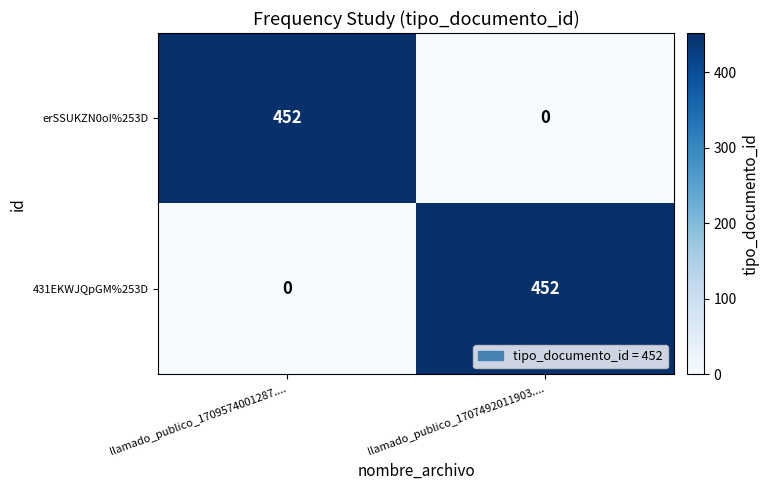

At how many categories does at least one series exceed 178?

2